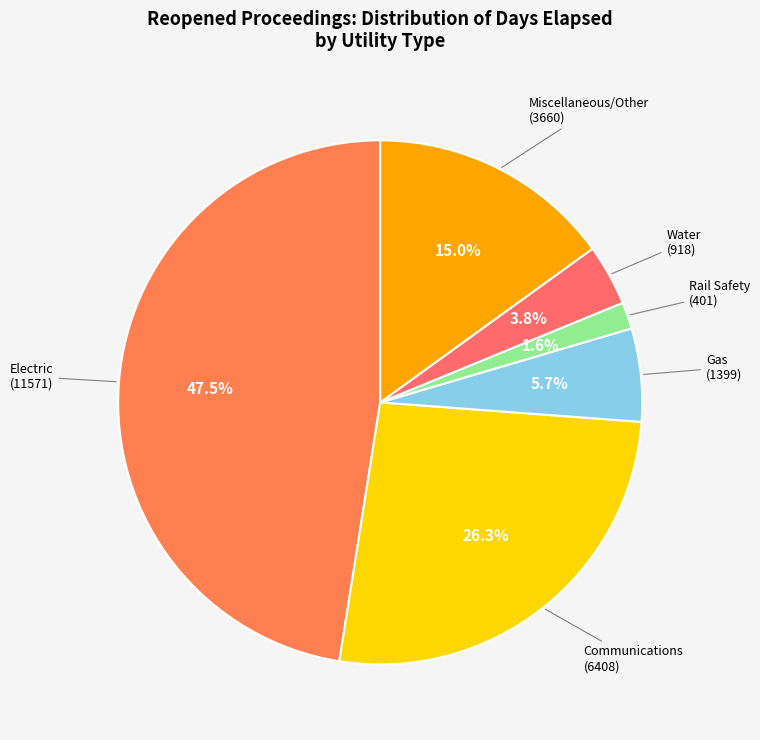

Count the number of slices in the pie.

6